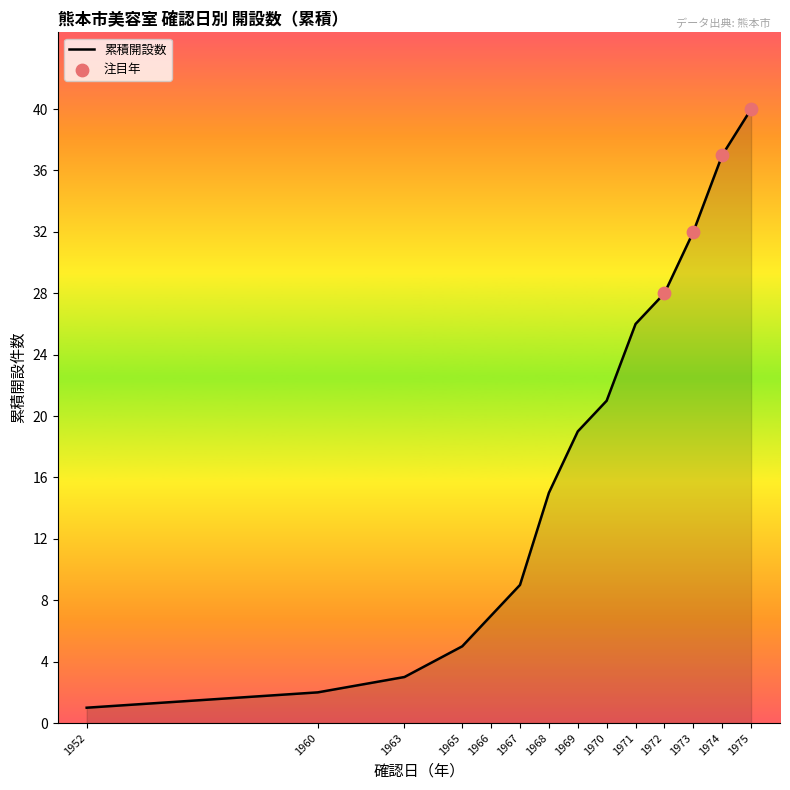

What is the change in value from 1968 to 1973?

+17